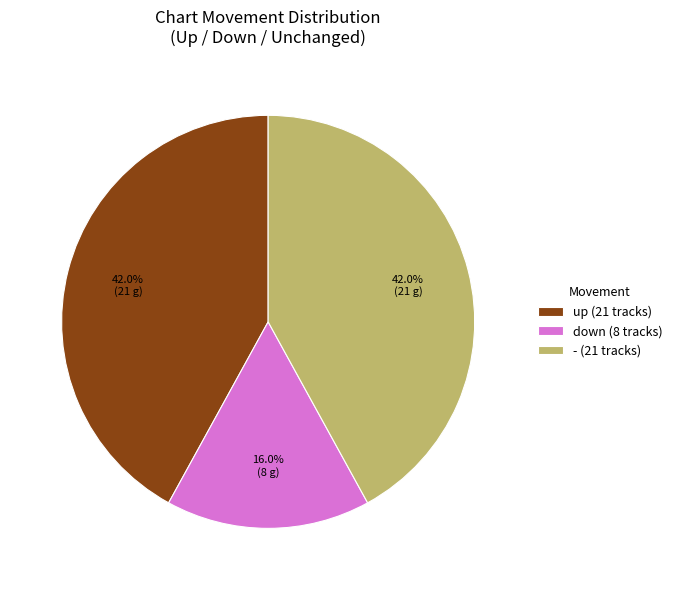

What is the ratio of the value at down (8 tracks) to the value at - (21 tracks)?

0.4